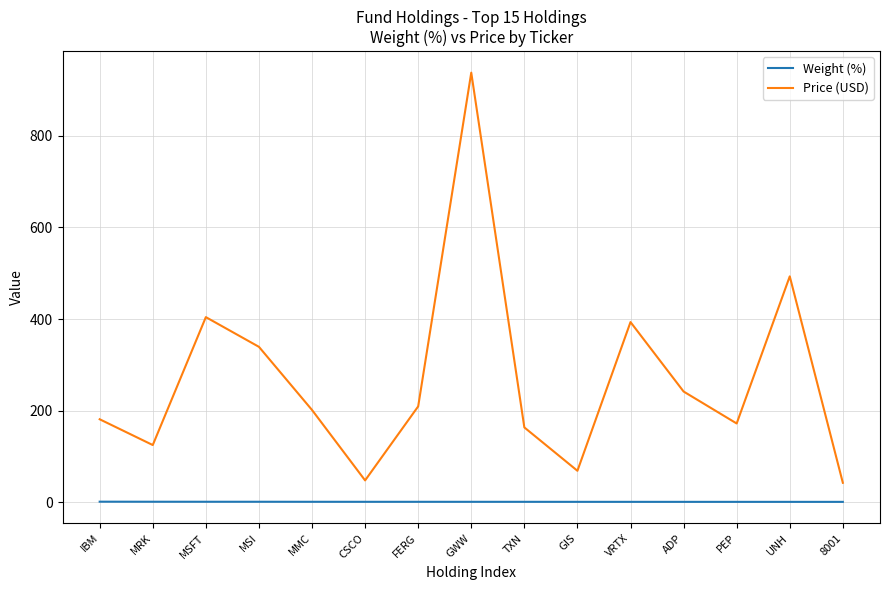

What is the difference between the highest and lowest values at MSFT?

402.7